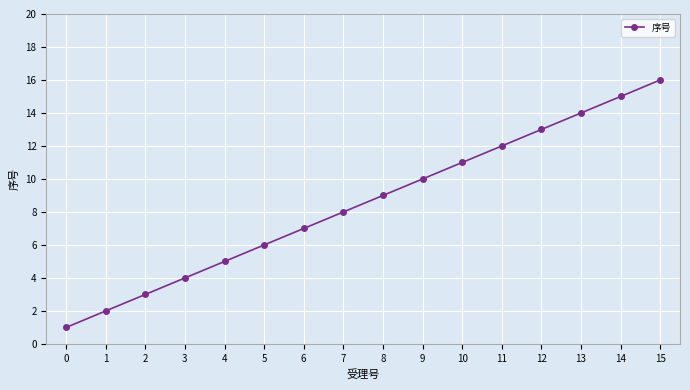

List the labels in order of value, largest first.

15, 14, 13, 12, 11, 10, 9, 8, 7, 6, 5, 4, 3, 2, 1, 0